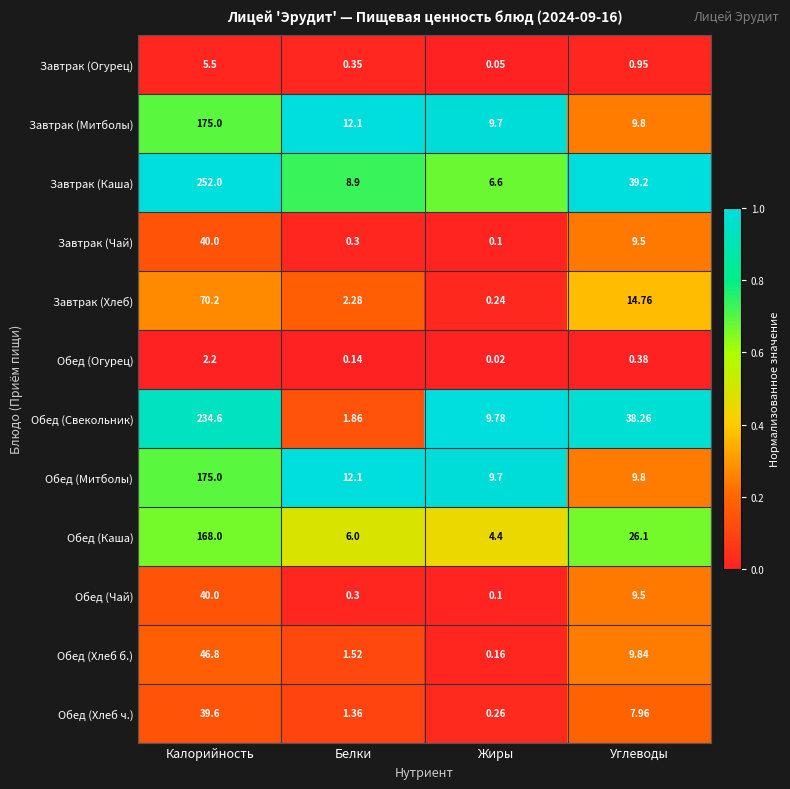

Which series has the largest total across all categories?

Завтрак (Каша)